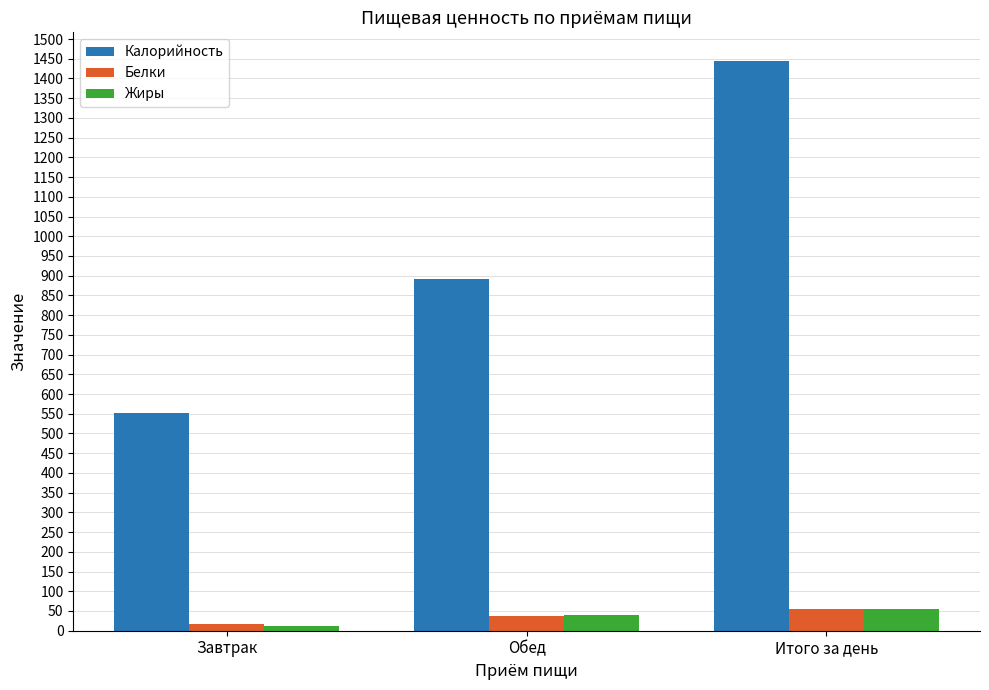

Which series has the largest total across all categories?

Калорийность